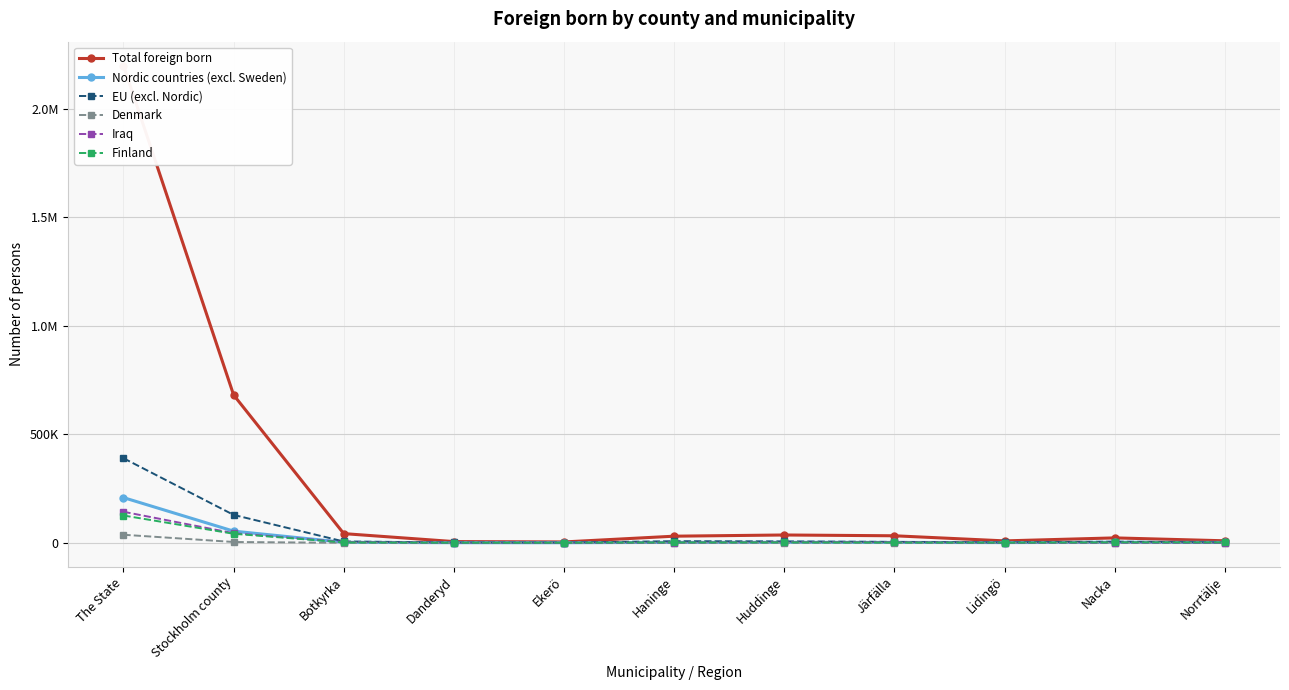

Where is the first local minimum for Finland?

Danderyd